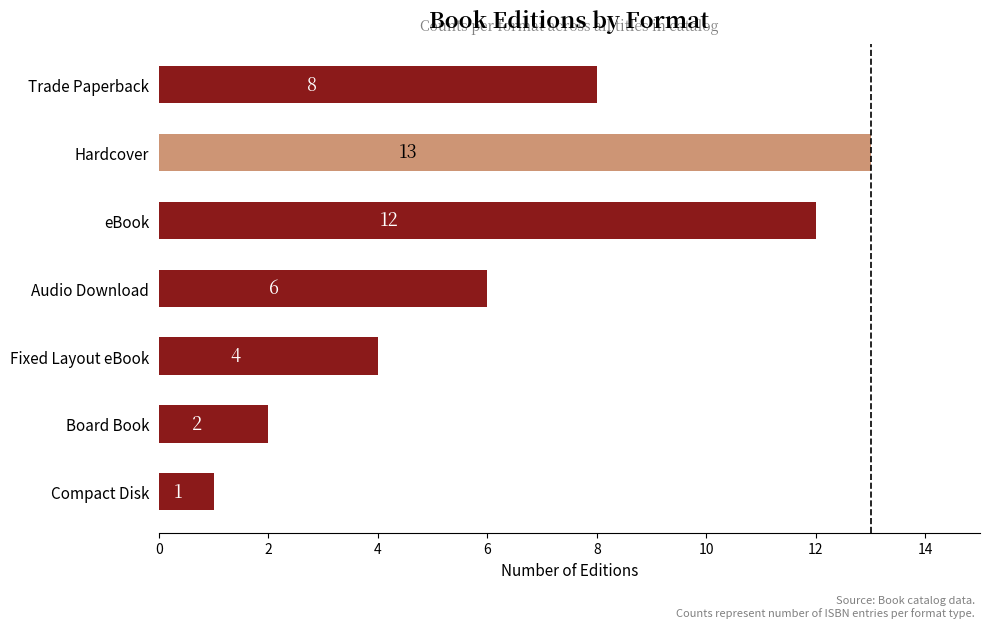

Which has a higher value, Hardcover or Trade Paperback?

Hardcover